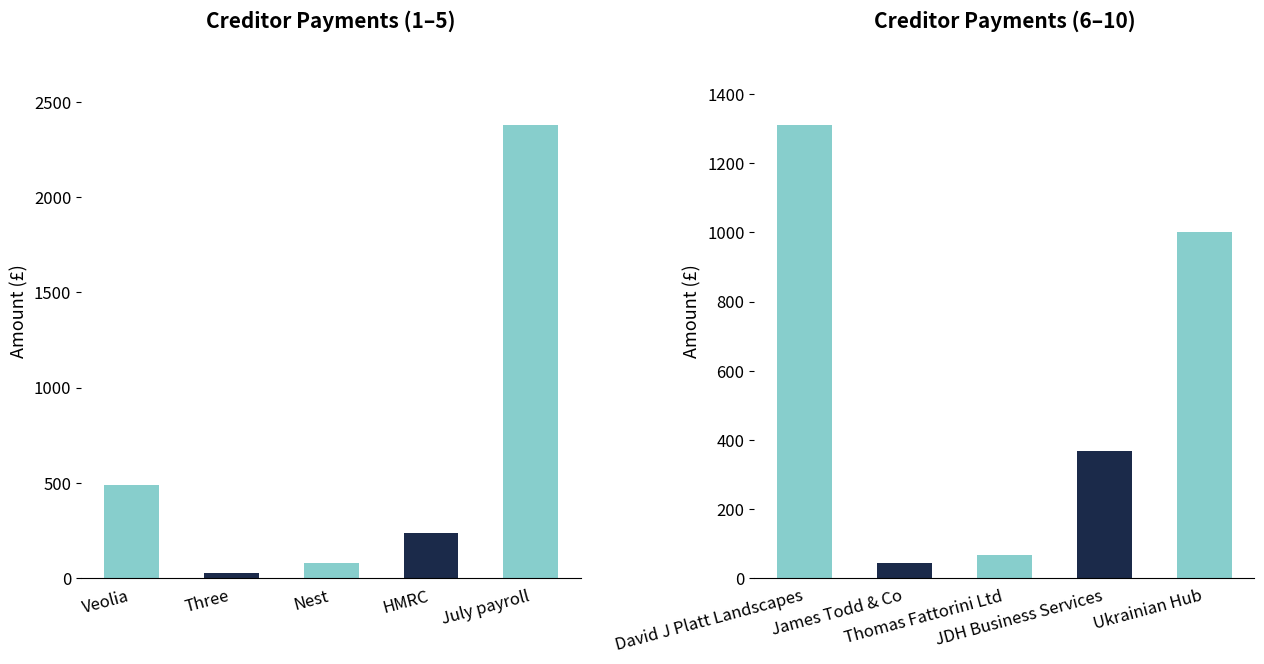

What is the label of the 3rd bar from the left?

Nest